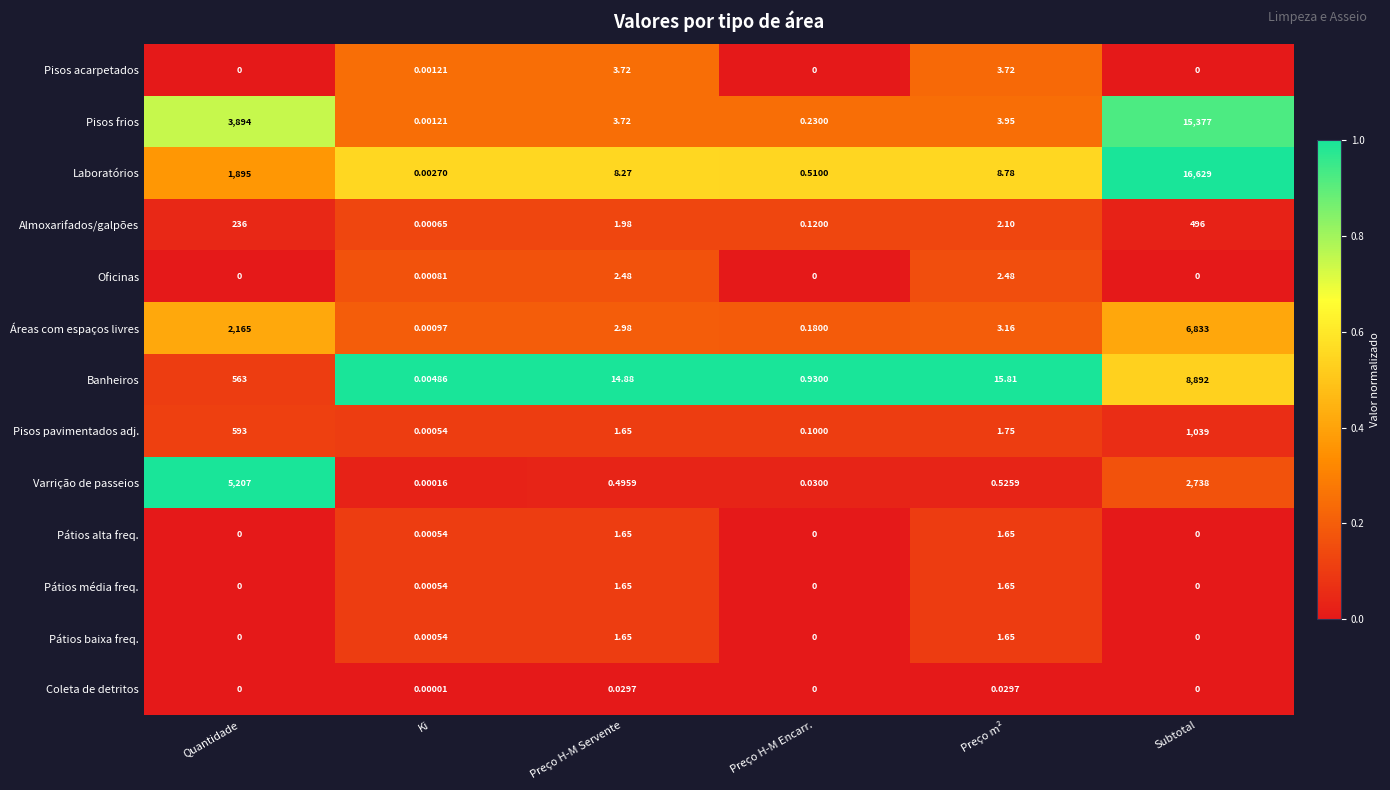

At which label does Almoxarifados/galpões reach its minimum?

Ki